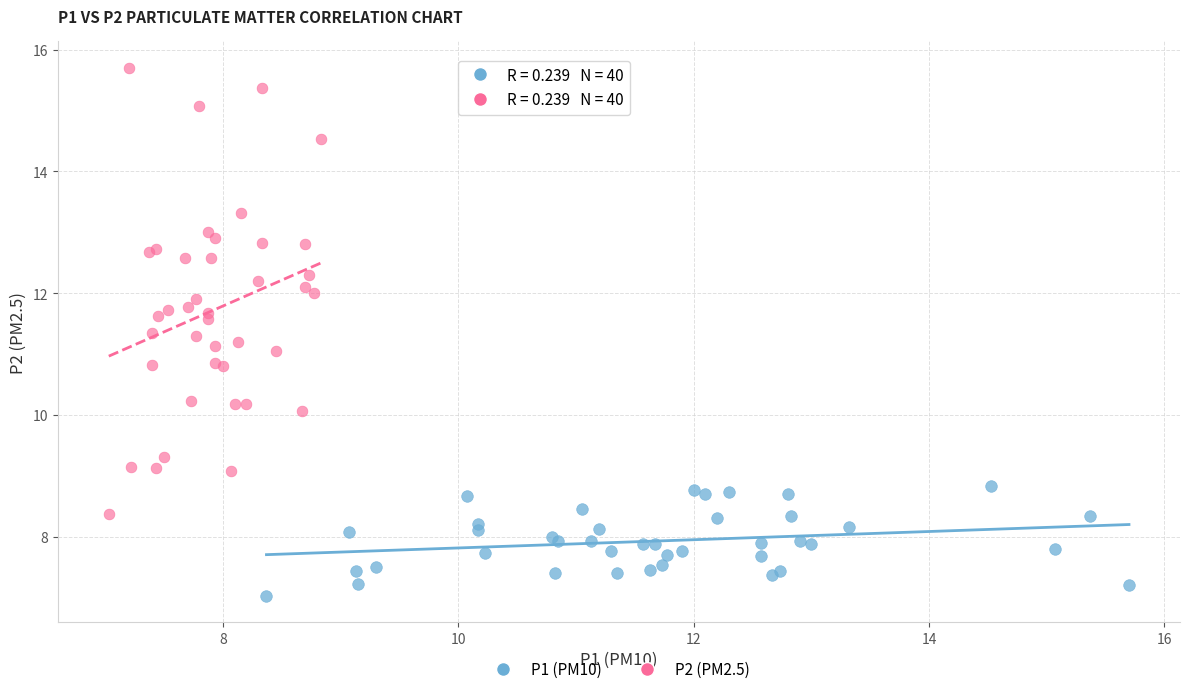

What are all the series names shown in the legend?

P1 (PM10), P2 (PM2.5)